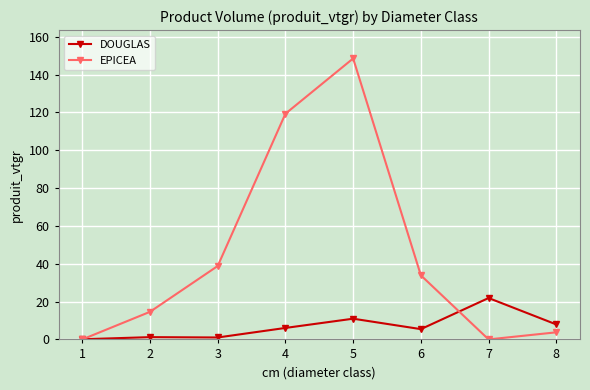

At which category is the sum across all series the highest?

5